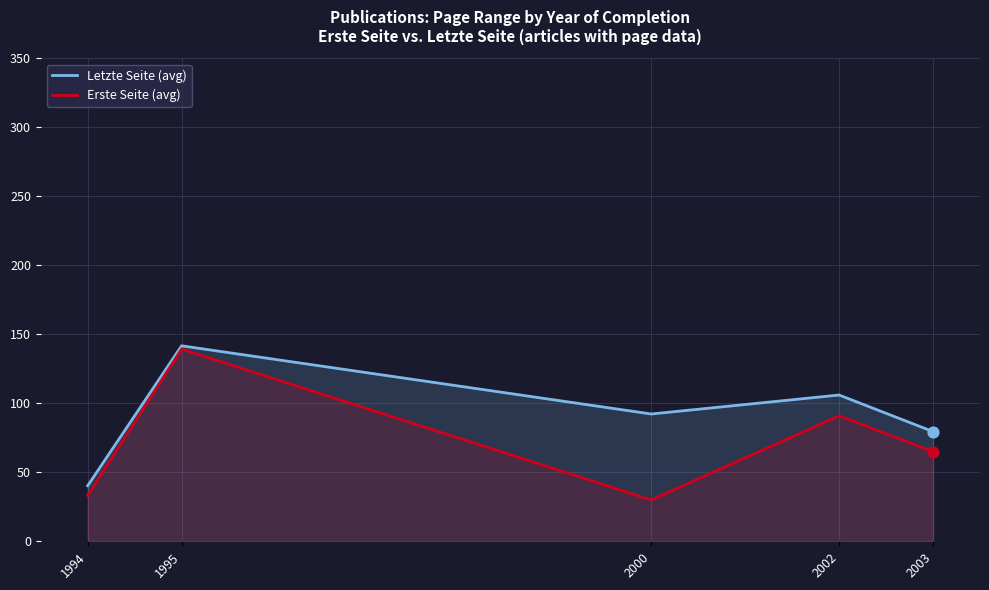

Which series contains the highest Y value?

Letzte Seite (avg)